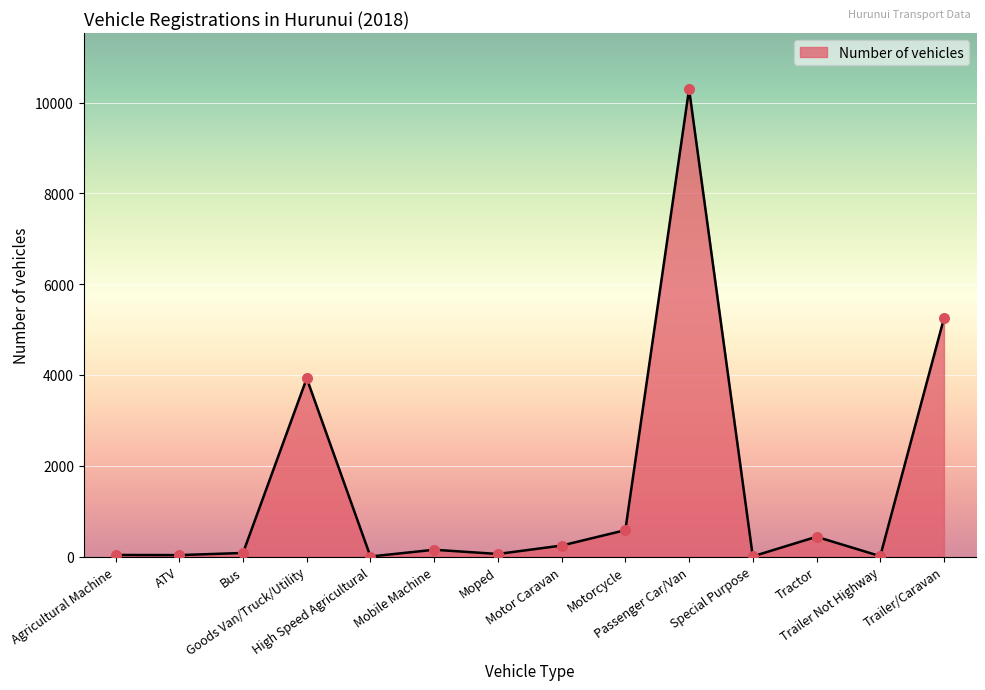

What is the change in value from Tractor to Trailer Not Highway?

-427